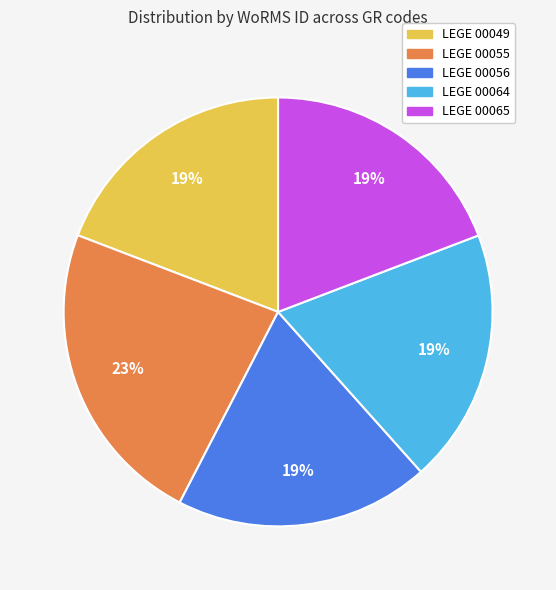

Is the sum of LEGE 00056 and LEGE 00055 greater than half?

No